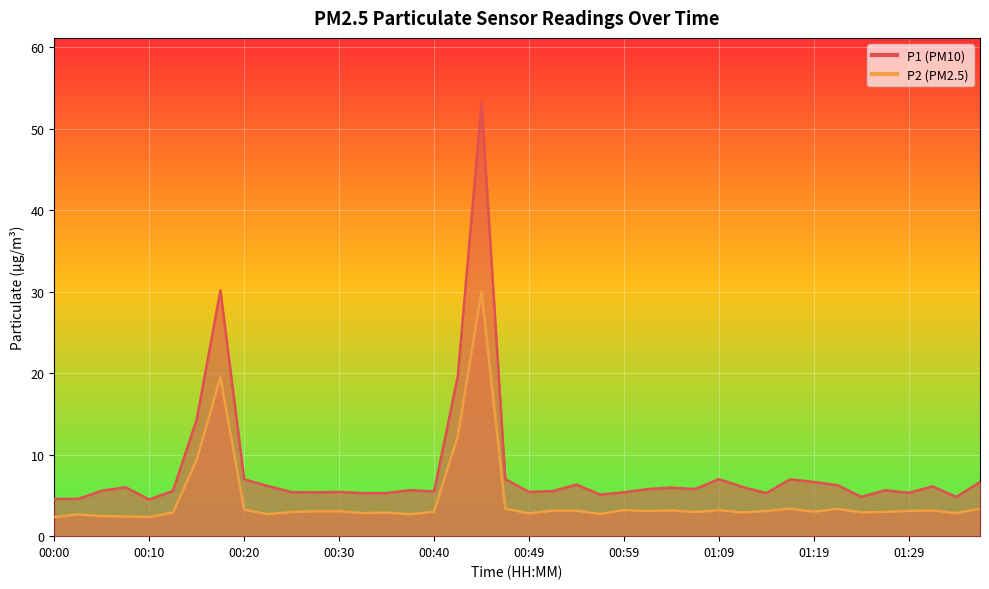

Where is the first local minimum for P1?

00:10